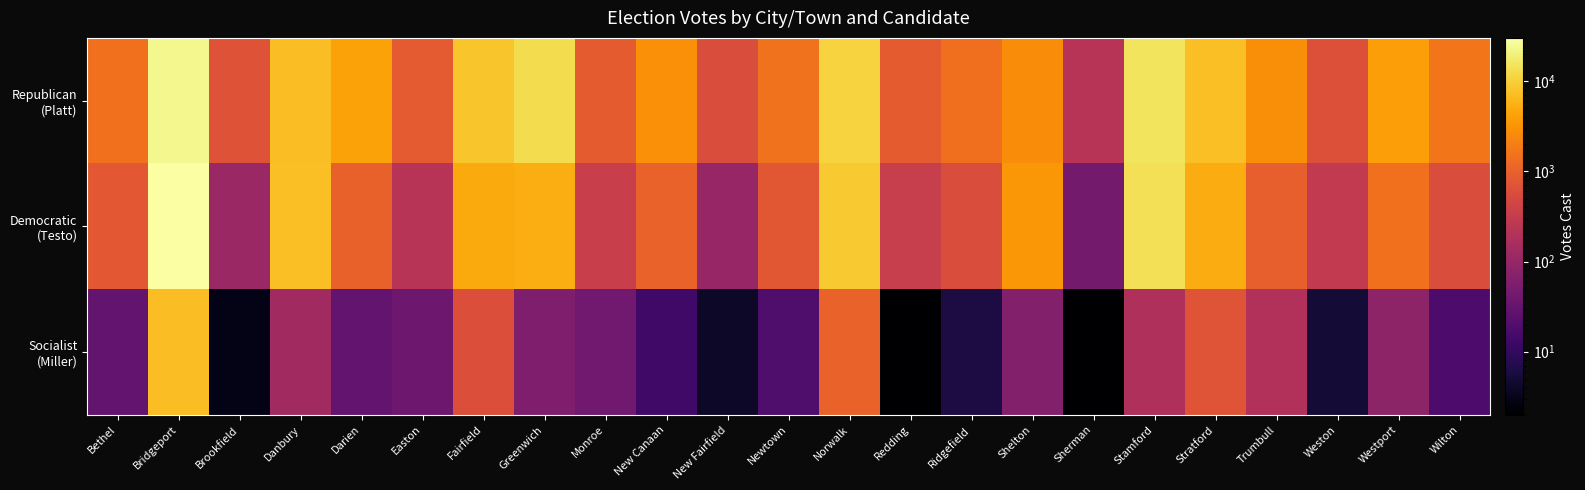

What is the greatest value displayed?

30257